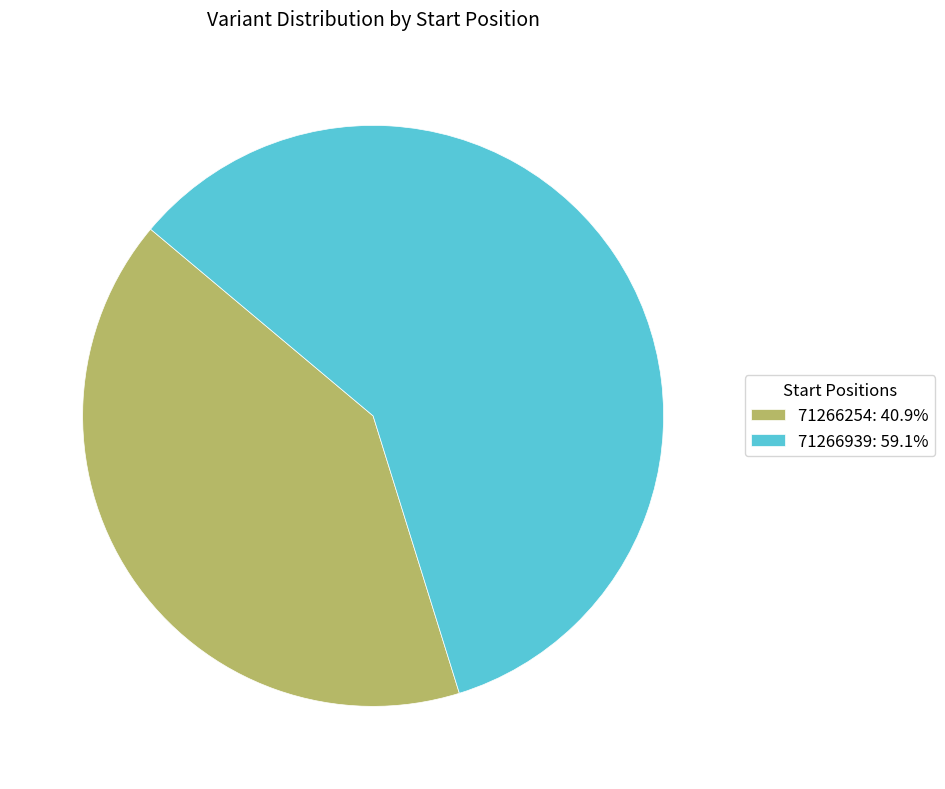

How many slices are in this pie chart?

2